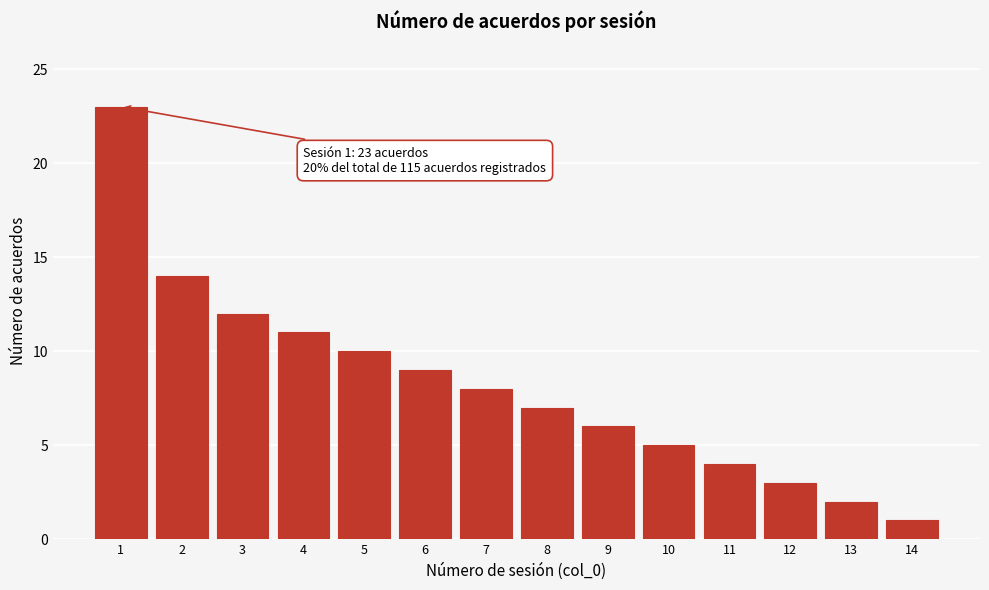

Reading right to left, extract all data points from this chart.

14=1	13=2	12=3	11=4	10=5	9=6	8=7	7=8	6=9	5=10	4=11	3=12	2=14	1=23